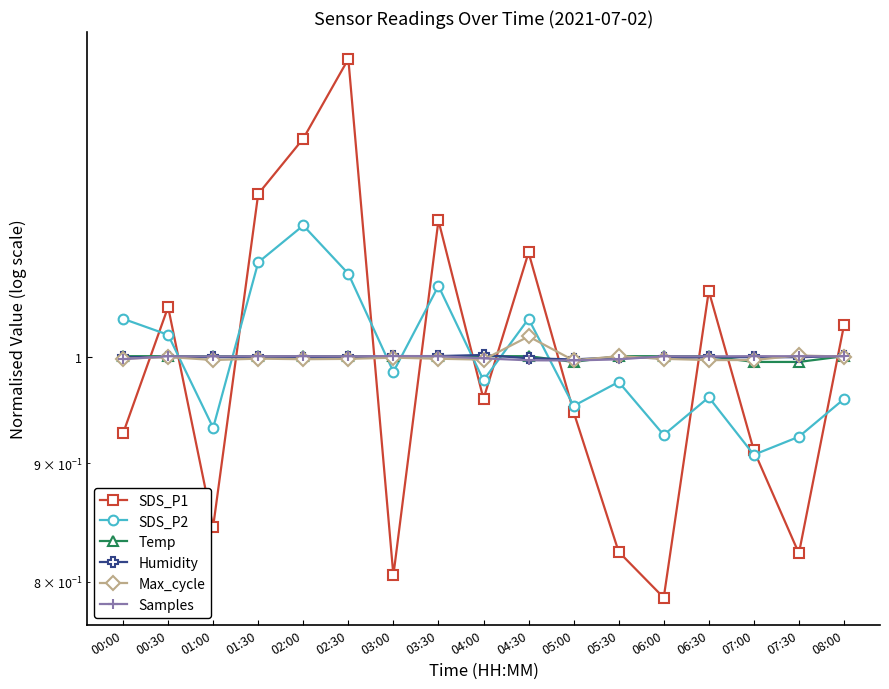

True or false: Temp and SDS_P2 cross at least once.

True